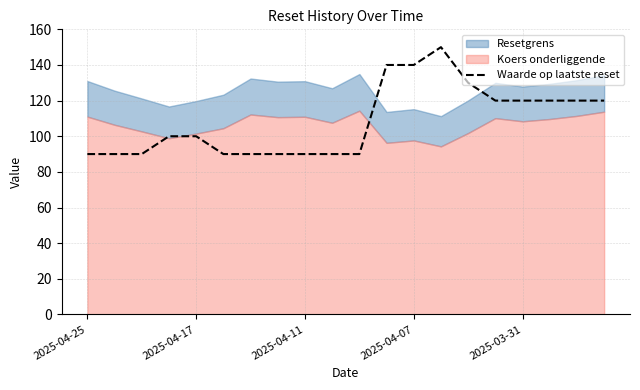

How many points are higher than both their immediate neighbors (excluding endpoints)?

1